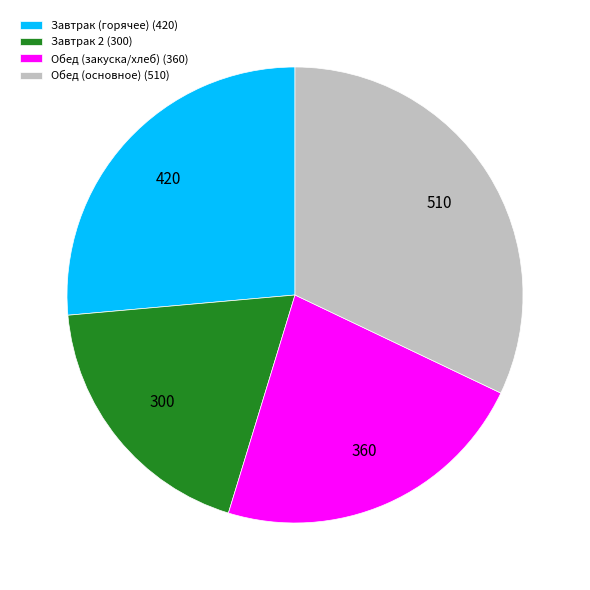

Does any single category account for the majority?

No